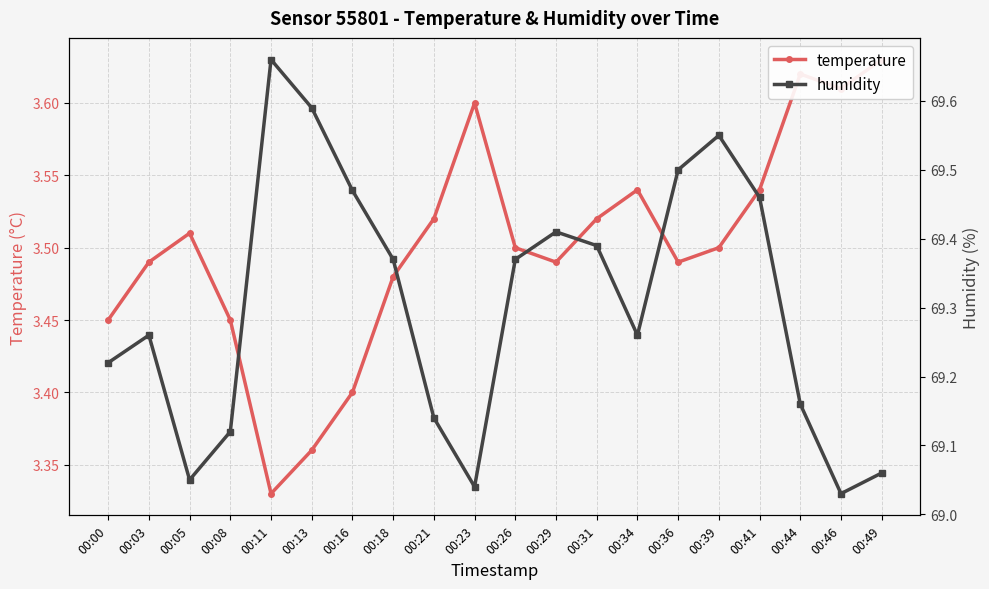

True or false: temperature and humidity cross at least once.

False